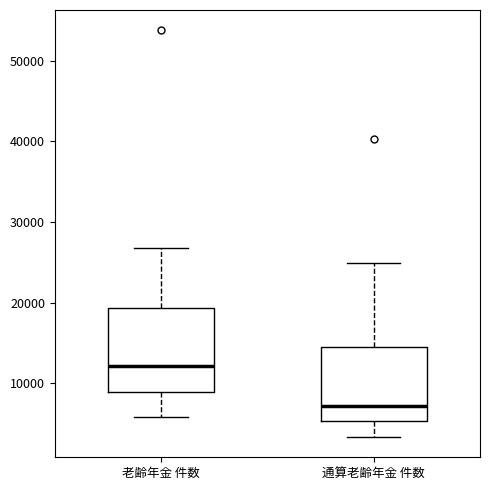

Reading left to right, read every box against the y-axis: the position of its median line, the range the box covers, and the ends of its whiskers. The values are not printed on the chart, so give them approximately, as read against the axis.

老齢年金 件数: median 12000, box 9000 to 19000, whiskers 6000 to 27000
通算老齢年金 件数: median 7000, box 5000 to 15000, whiskers 3000 to 25000